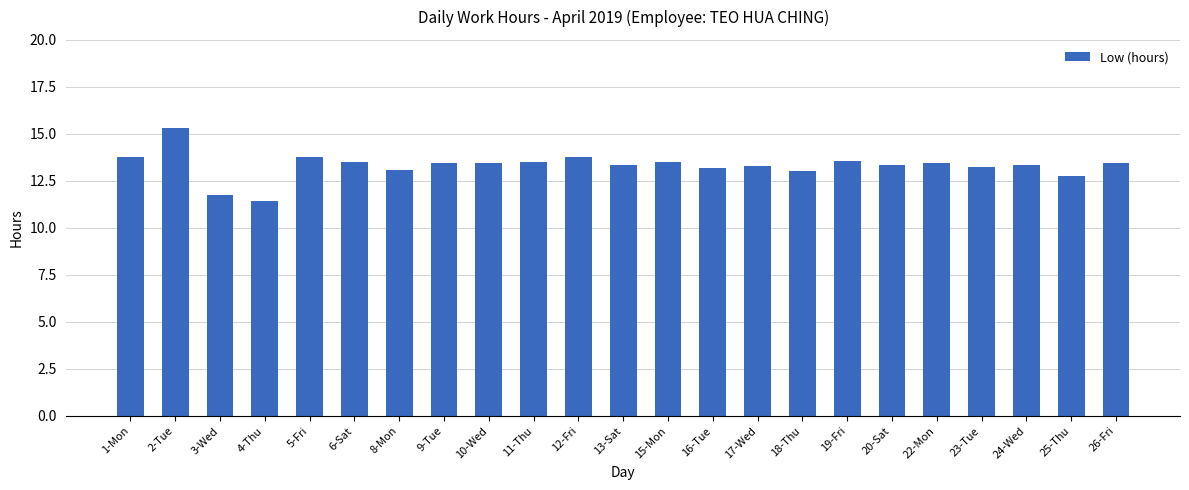

What is the sum of all values?

306.4